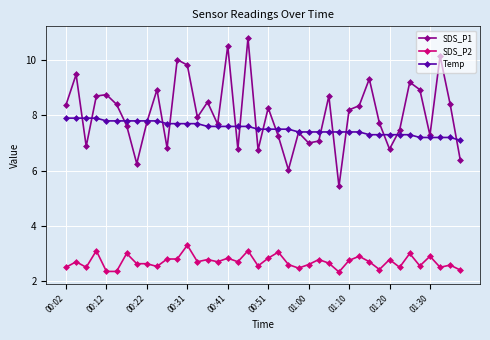

Count the Temp values in the range 7 to 8.

40